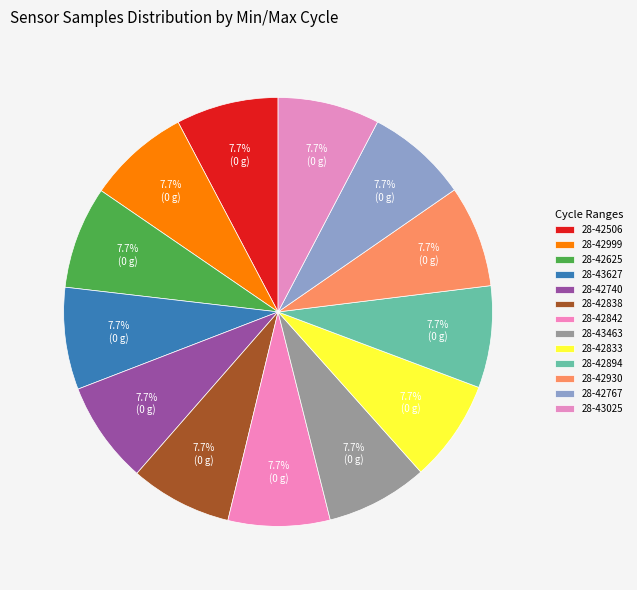

Count the number of slices in the pie.

13